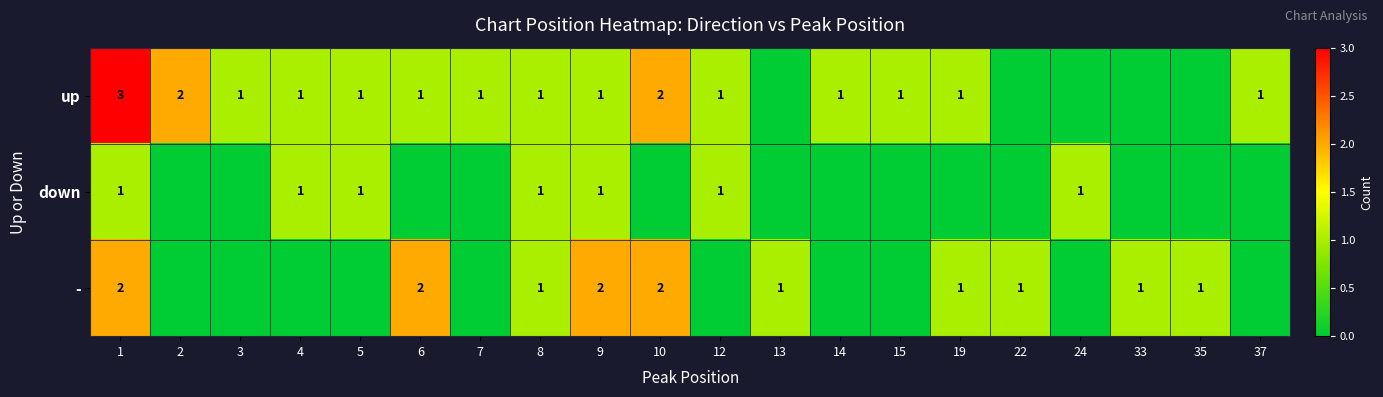

At which label is down closest to 0?

2